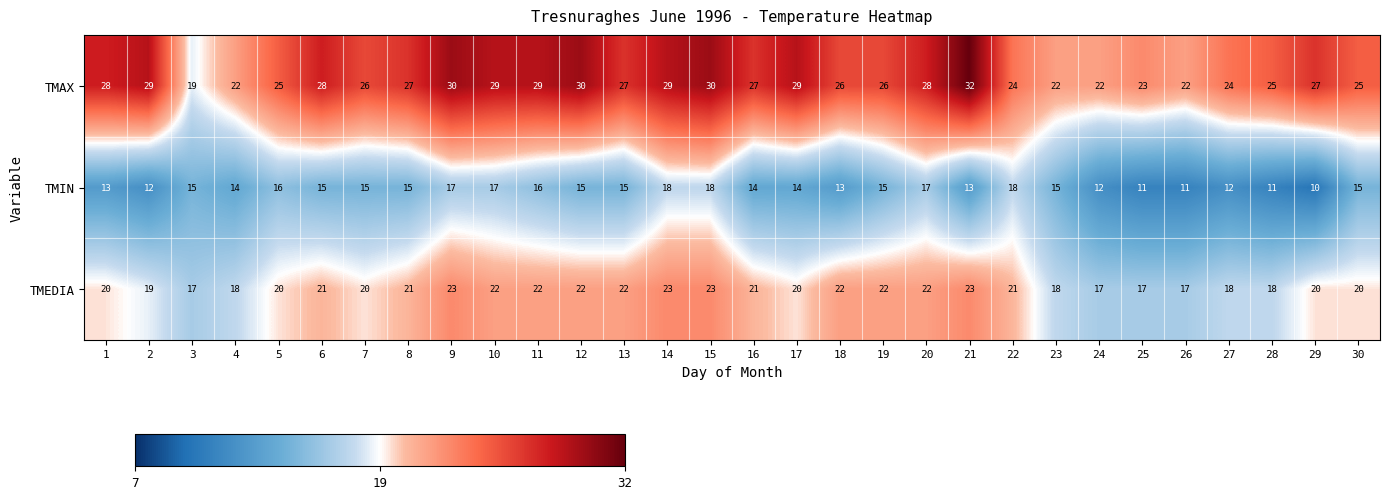

At which category does the chart reach its peak across all series?

21